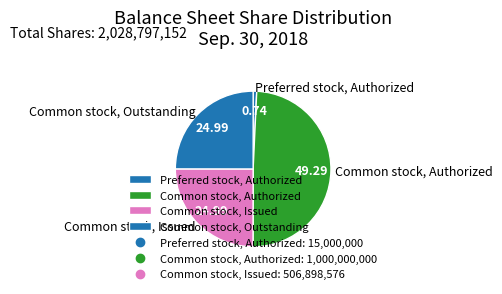

Is there a majority slice in this chart?

No